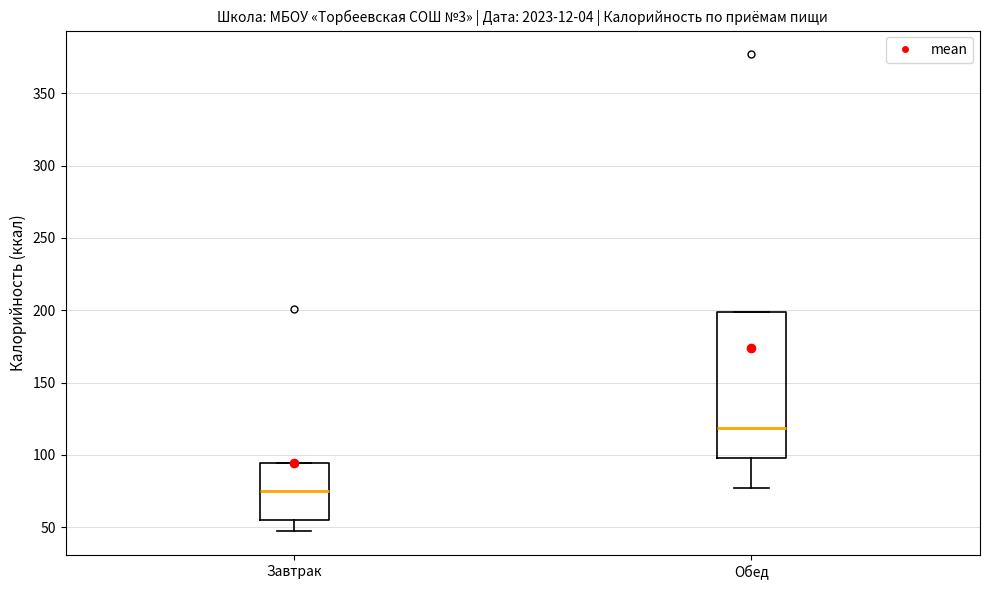

Which box has the highest median line?

Обед